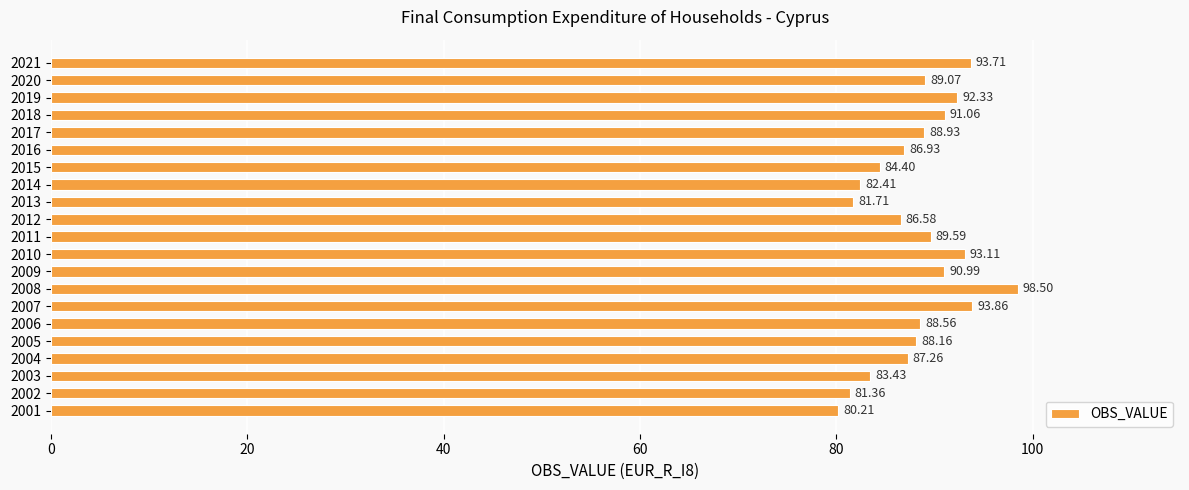

How many distinct data groups are displayed?

1